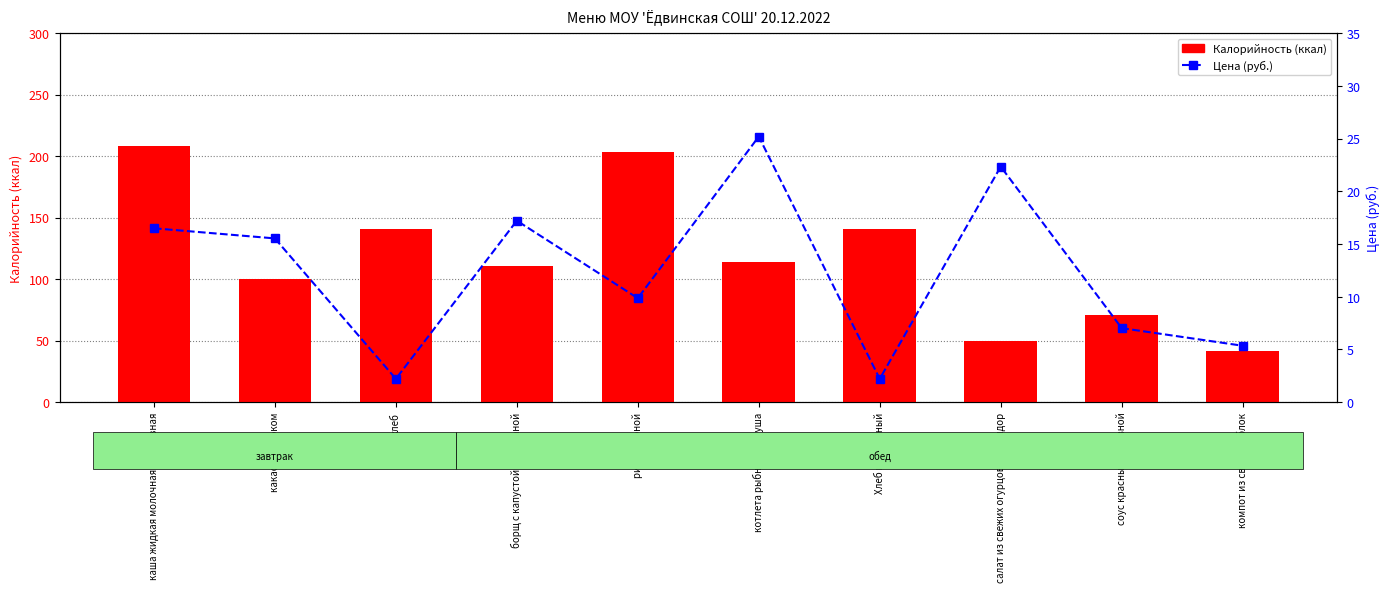

At how many categories does at least one series exceed 109?

6